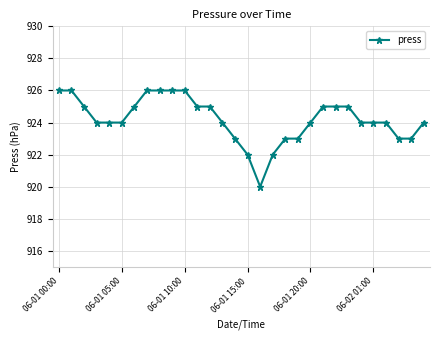

How many distinct data groups are displayed?

1